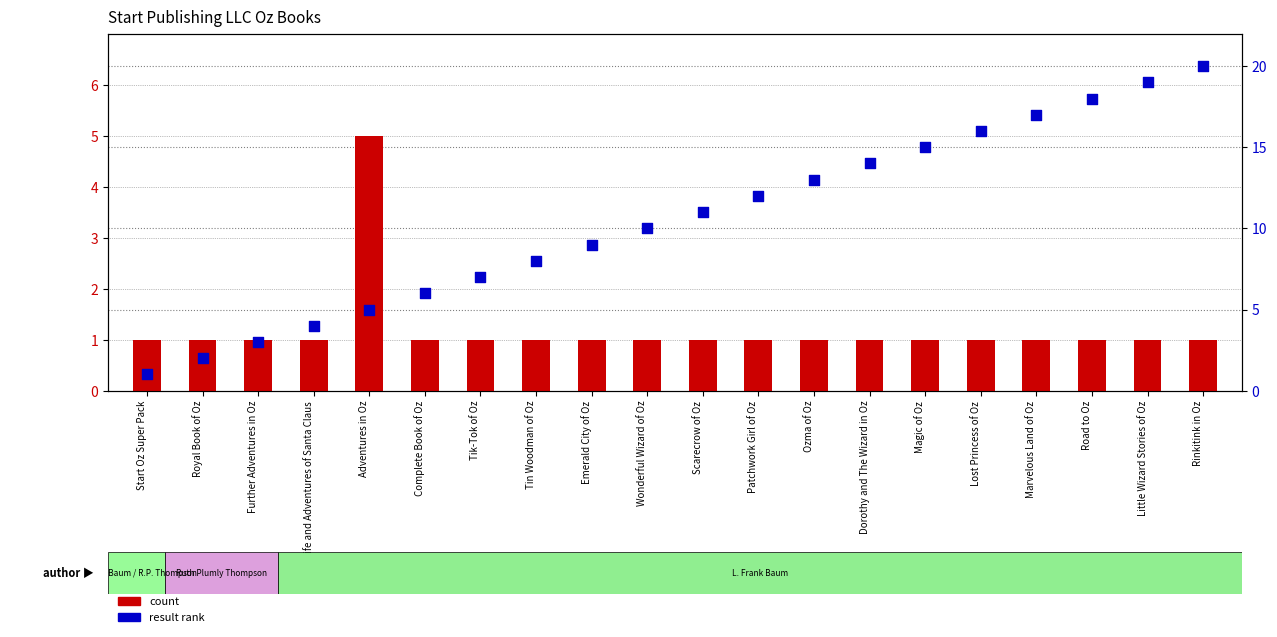

At how many categories does at least one series exceed 18?

2